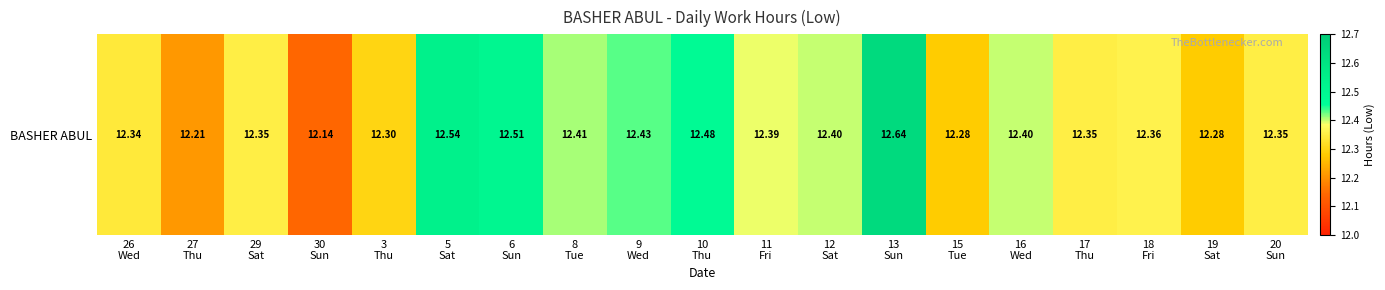

Where is the data nearest to the value 12?

30
Sun